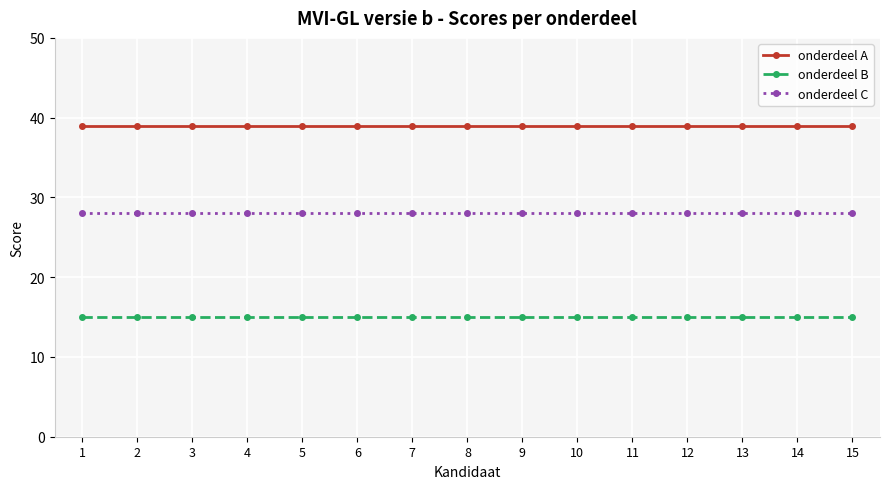

What is the total value across all series at 3?

82